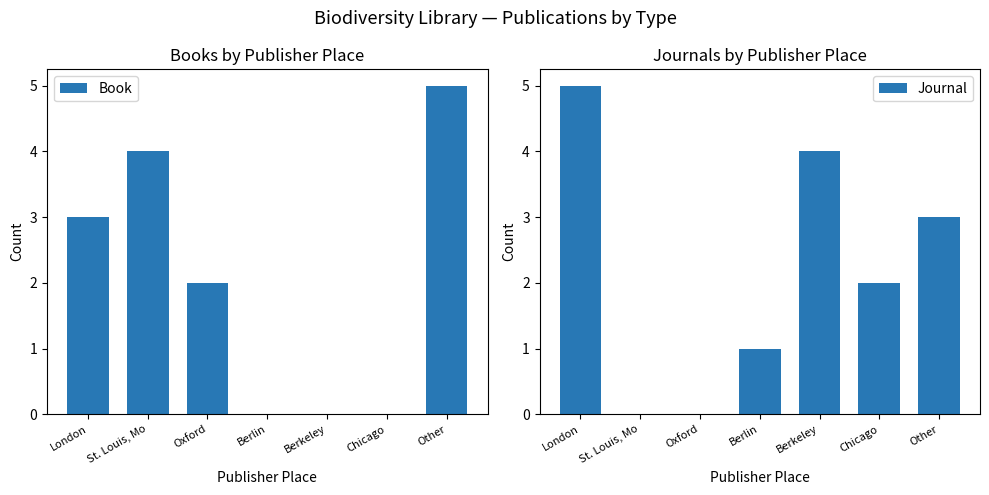

What are all the series names shown in the legend?

Book, Journal